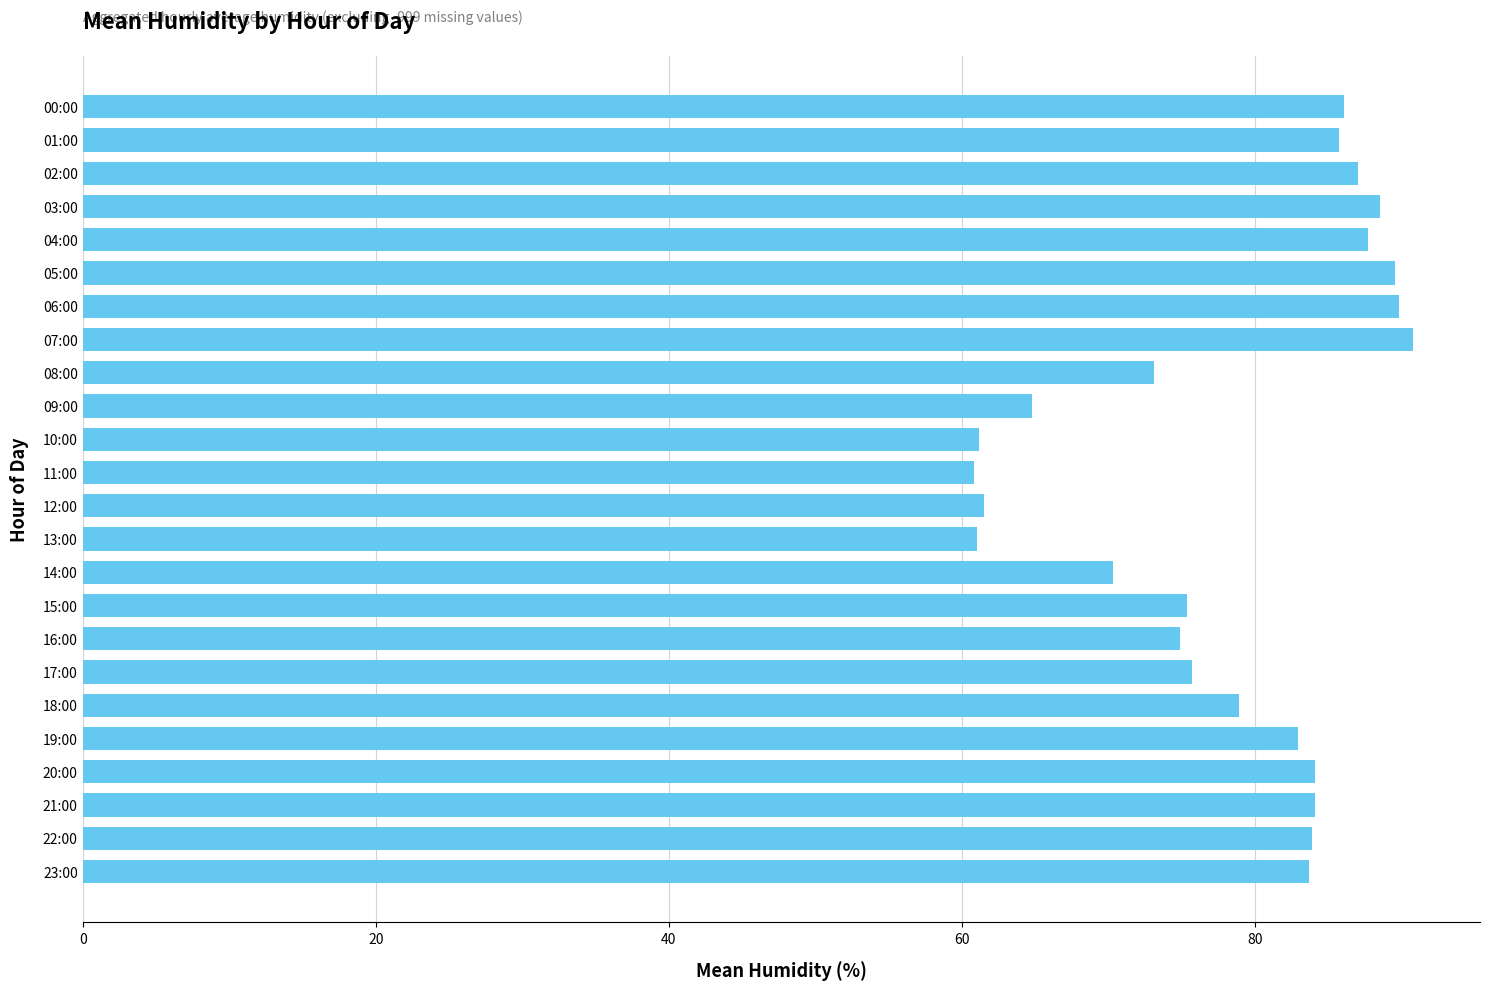

What is the greatest value displayed?

90.8